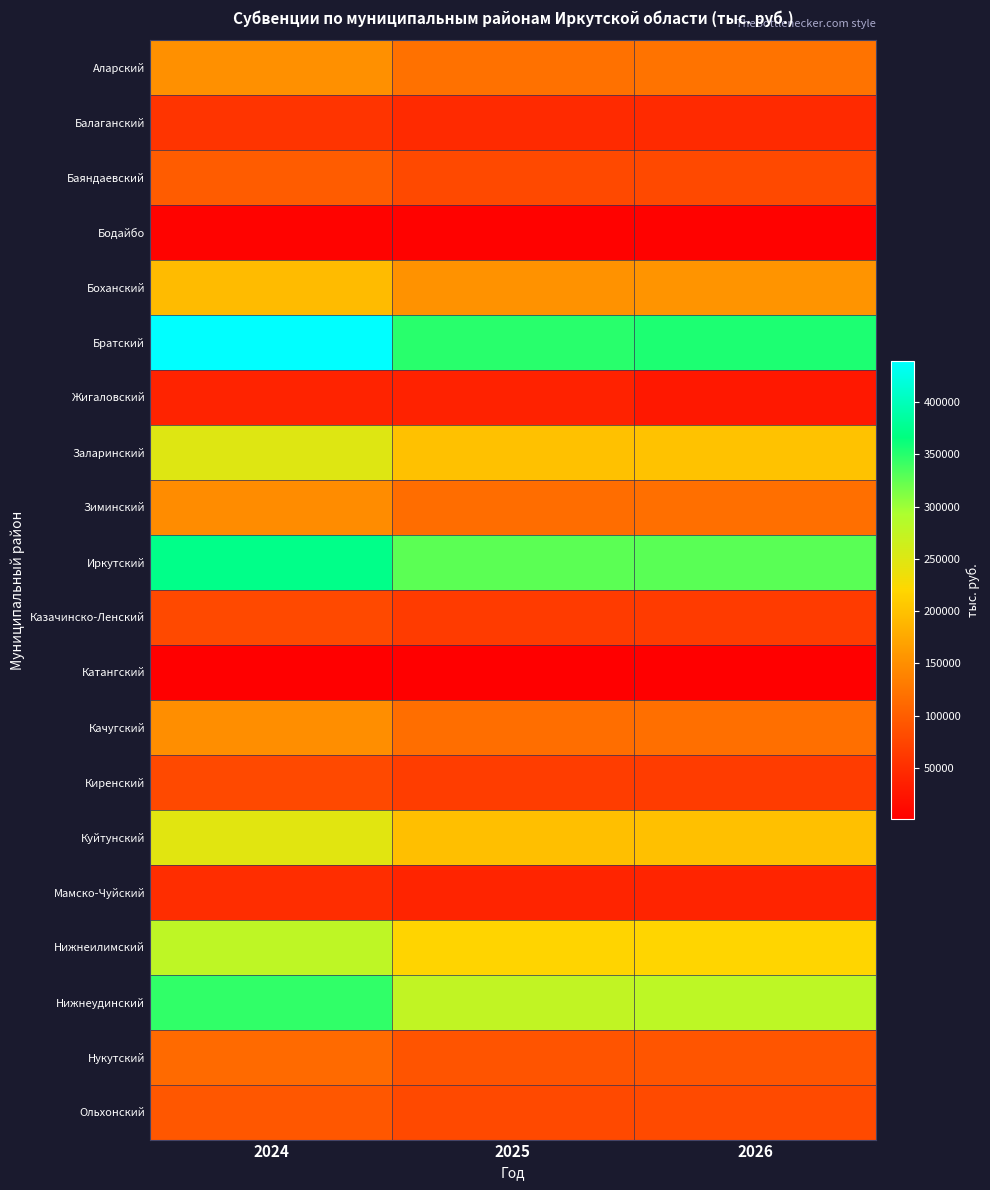

At how many categories does at least one series exceed 421393?

1